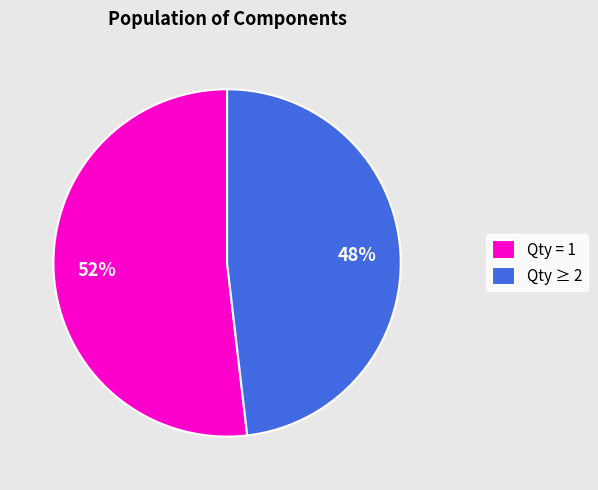

What is the smallest slice in the pie chart?

Qty ≥ 2